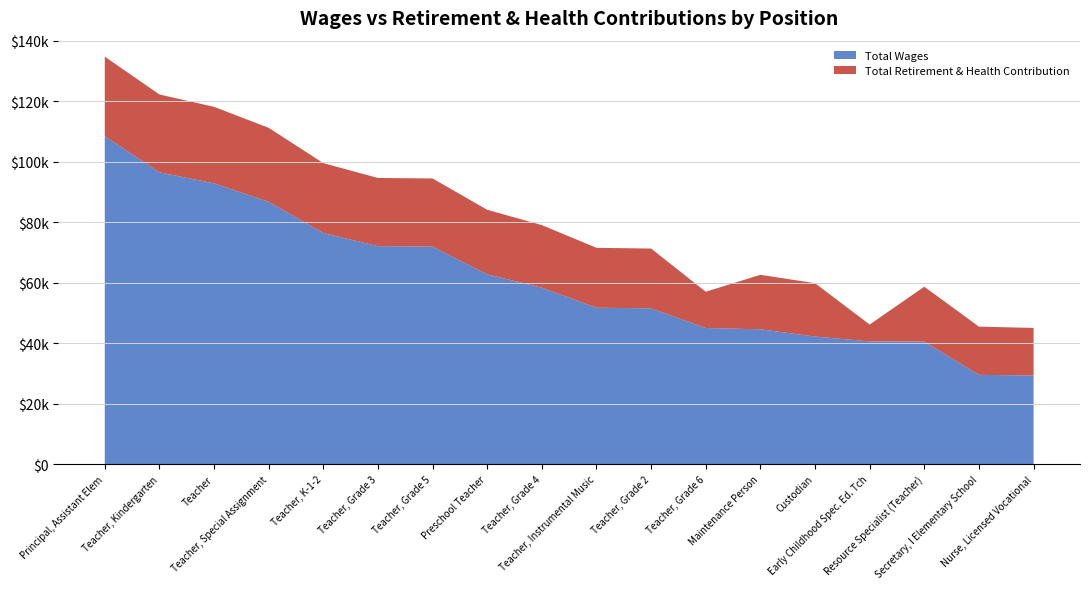

Reading left to right, list all the values displayed in this chart.

Total Wages: 108432	96471	92829	86739	76409	72076	71931	62737	58351	51711	51508	45020	44580	42184	40587	40538	29530	29296
Total Retirement & Health Contribution: 26284	25734	25295	24444	23108	22532	22513	21349	20675	19807	19771	11976	18017	17640	5564	18132	15933	15740